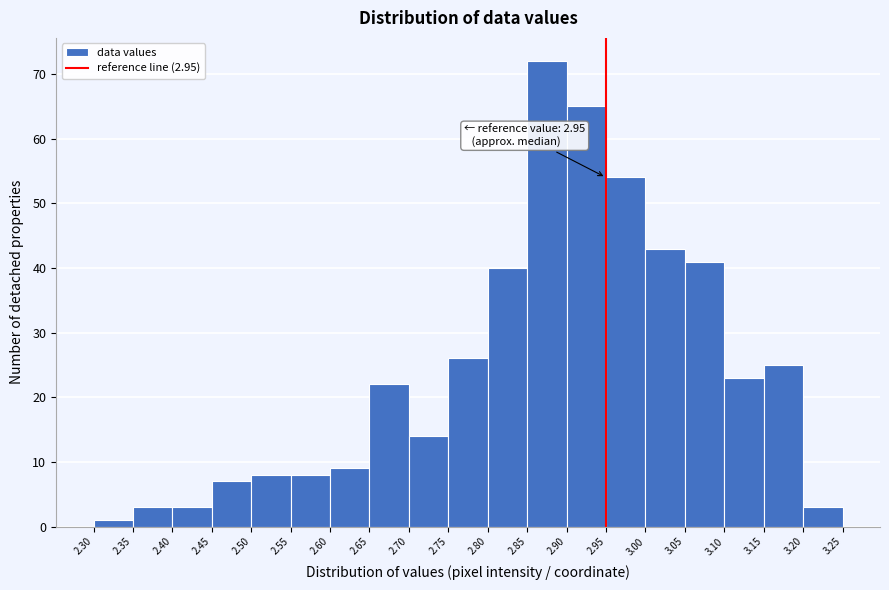

Which range on the x-axis has the tallest bar?

2.85 to 2.90